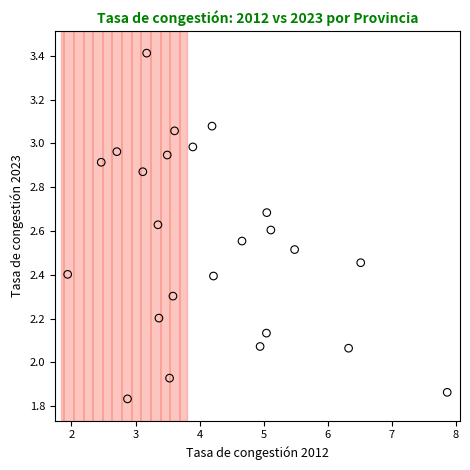

What is the range of X values (max minus min)?

5.9